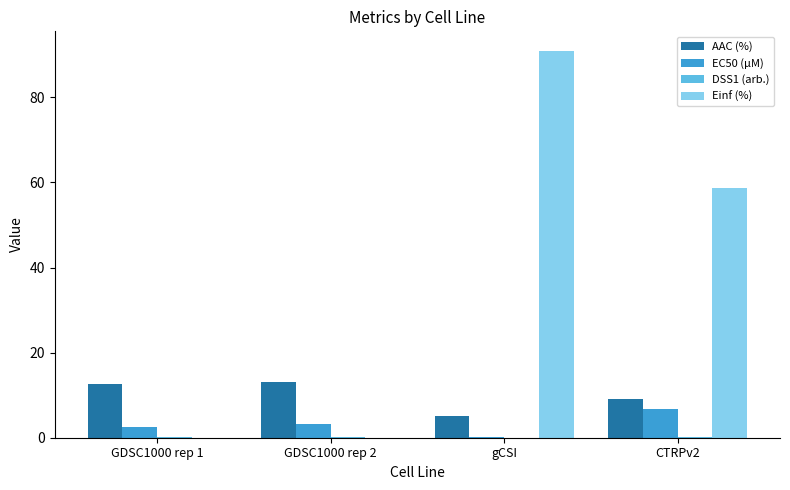

What is the sum of all EC50 (µM) values?

12.5